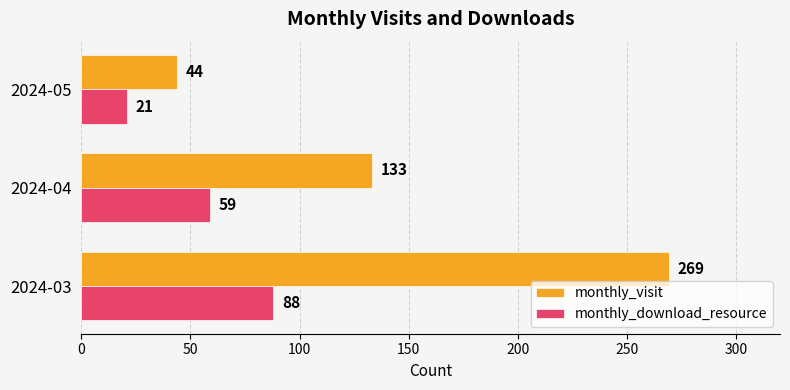

True or false: monthly_download_resource has a value of 88 at 2024-03.

True